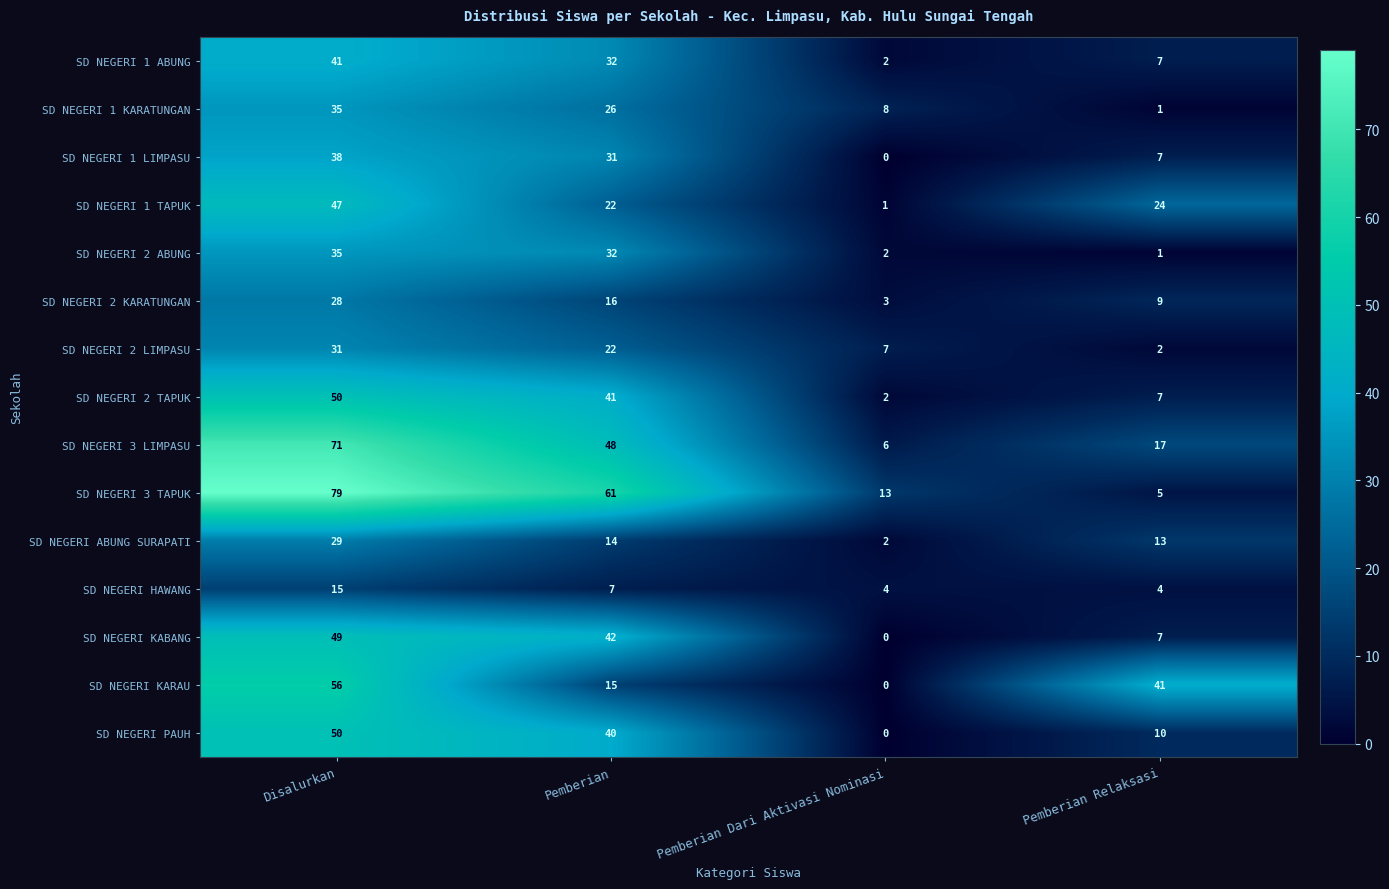

What is the spread (max minus min) of values at Pemberian Relaksasi?

40